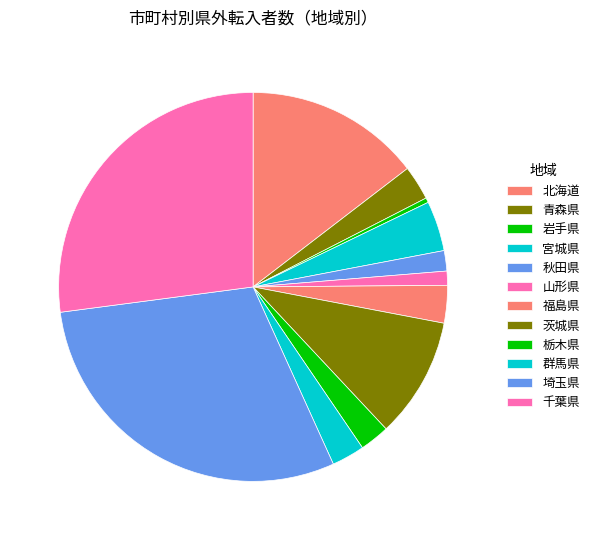

What is the ratio of the value at 秋田県 to the value at 岩手県?

4.3